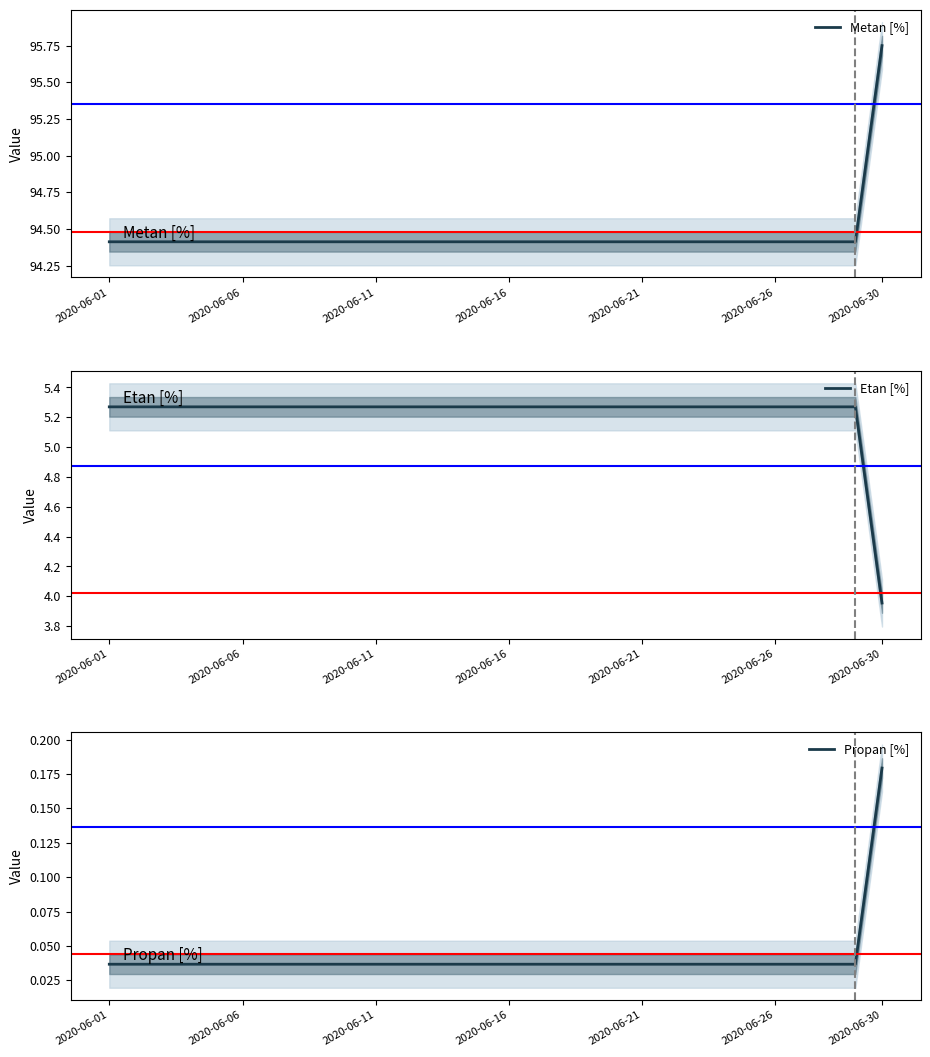

True or false: Propan [%] and Etan [%] intersect in this chart.

False